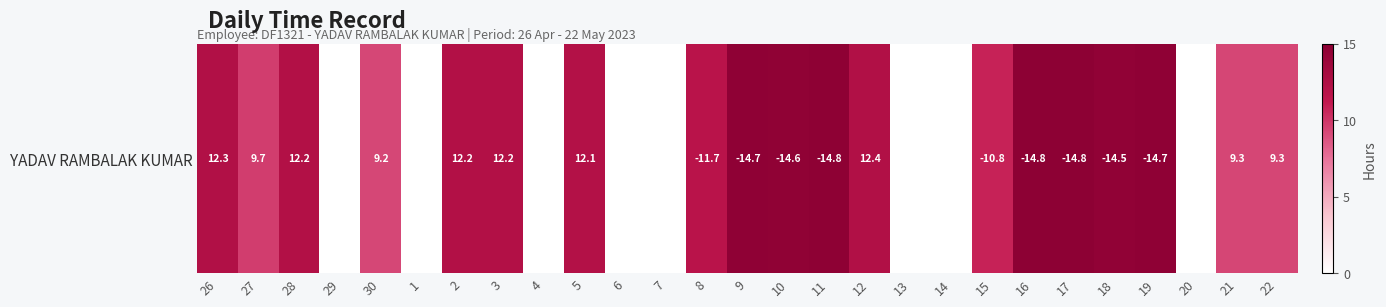

List the labels in order of value, largest first.

16, 17, 11, 19, 9, 10, 18, 12, 26, 2, 3, 28, 5, 8, 15, 27, 22, 21, 30, 29, 1, 4, 6, 7, 13, 14, 20